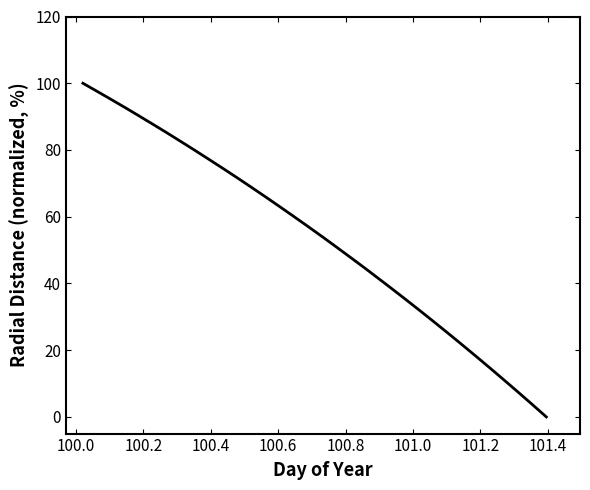

What is the difference between the maximum and minimum values?

100.0